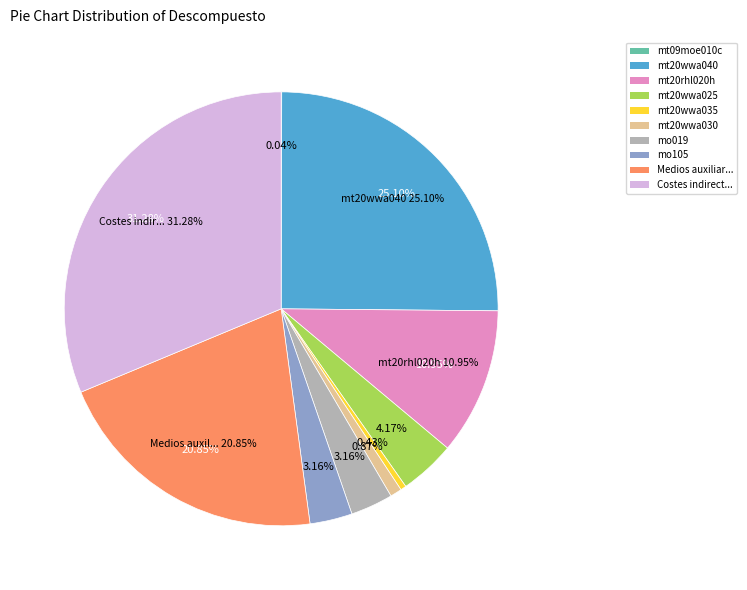

Rank the categories by value from highest to lowest.

Costes indirectos, mt20wwa040, Medios auxiliares, mt20rhl020h, mt20wwa025, mo019, mo105, mt20wwa030, mt20wwa035, mt09moe010c